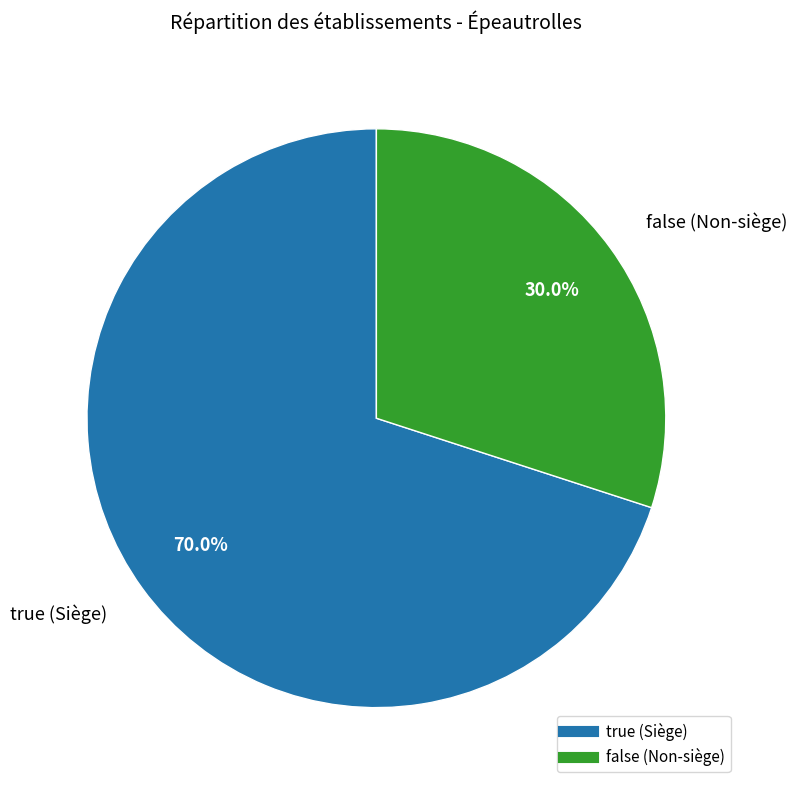

Rank the categories by value from lowest to highest.

false, true